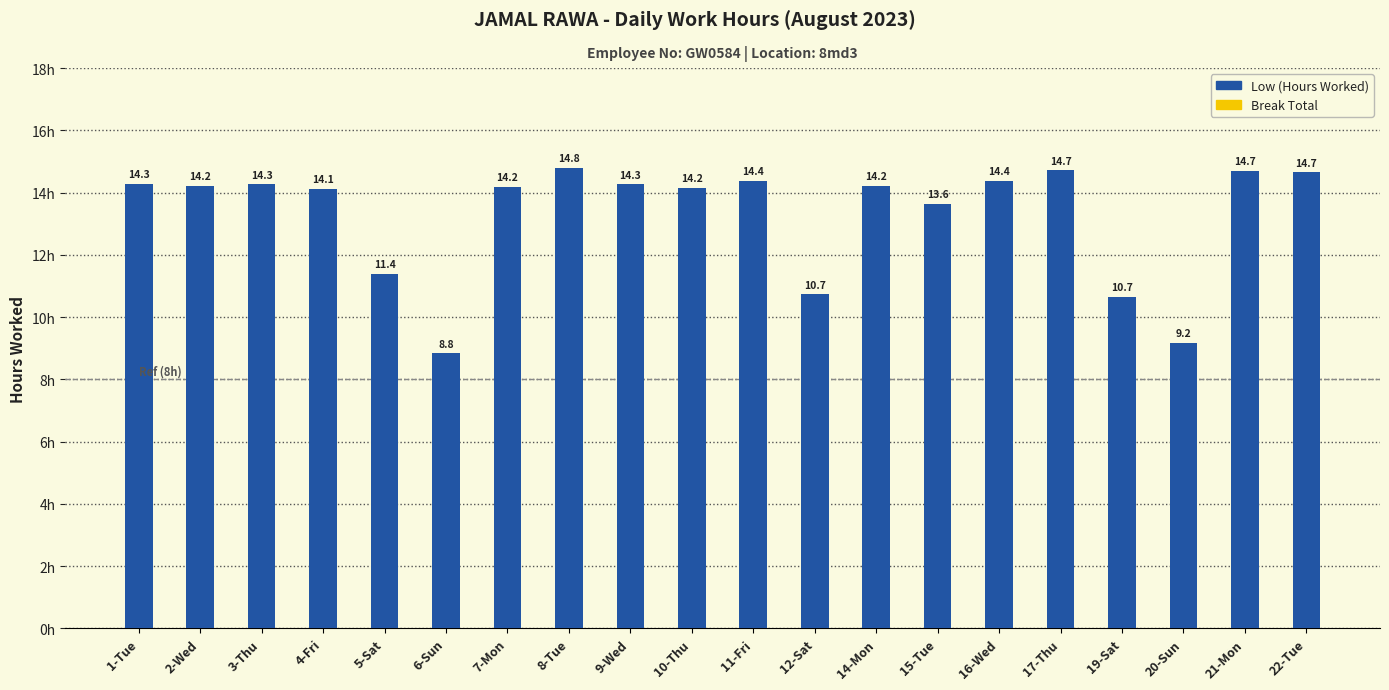

Reading left to right, transcribe all the data shown in this chart.

1-Tue=14.3	2-Wed=14.2	3-Thu=14.3	4-Fri=14.1	5-Sat=11.4	6-Sun=8.8	7-Mon=14.2	8-Tue=14.8	9-Wed=14.3	10-Thu=14.2	11-Fri=14.4	12-Sat=10.7	14-Mon=14.2	15-Tue=13.6	16-Wed=14.4	17-Thu=14.7	19-Sat=10.7	20-Sun=9.2	21-Mon=14.7	22-Tue=14.7